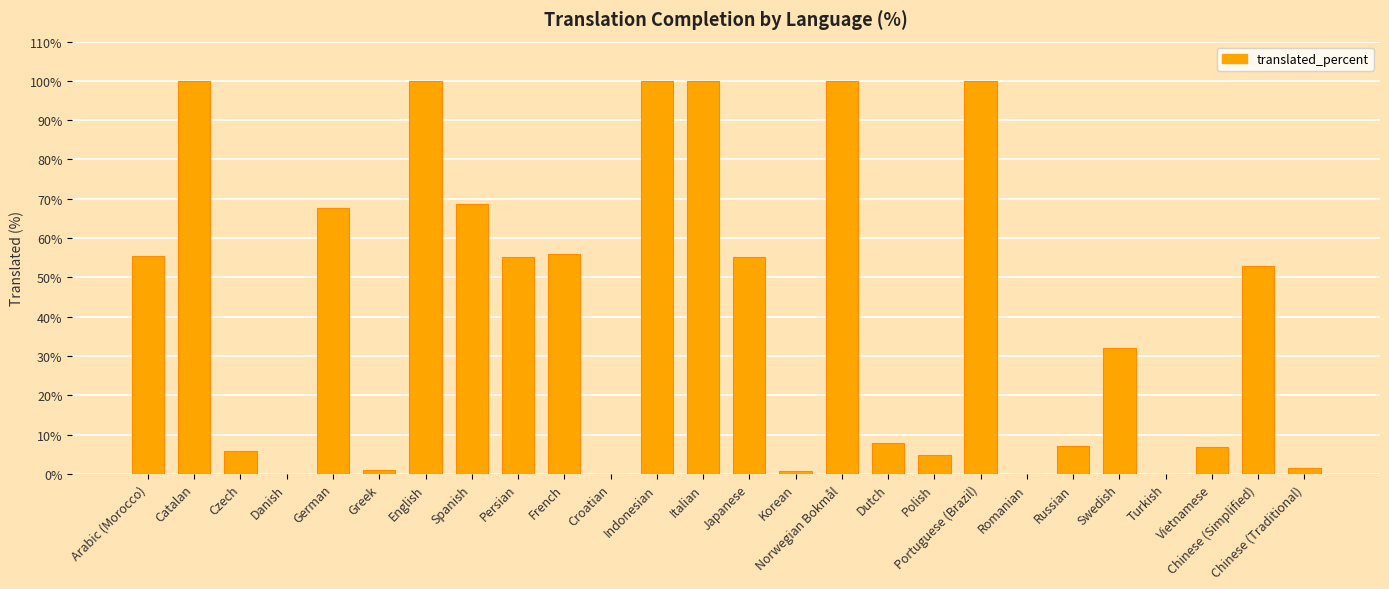

The chart shows a value of 100.0 at Indonesian. True or false?

True